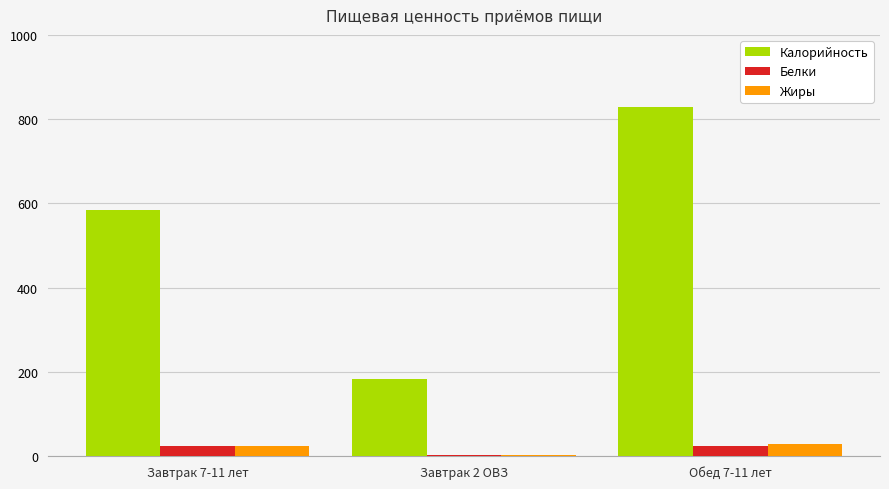

At which category is the sum across all series the highest?

Обед 7-11 лет